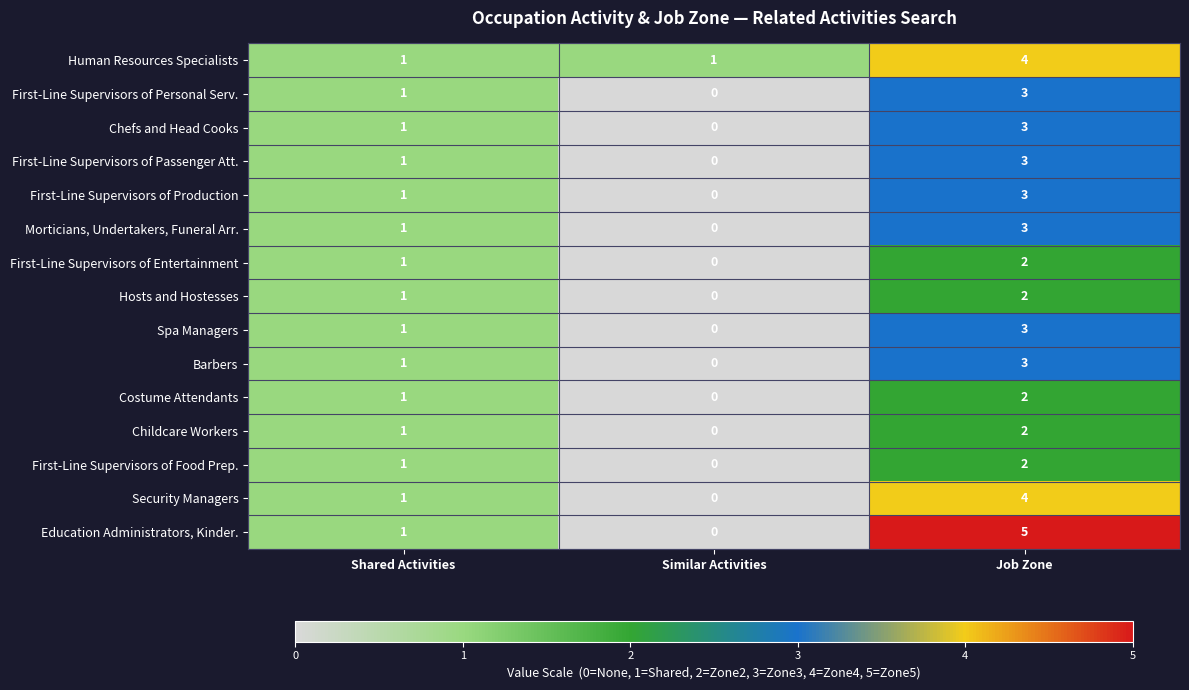

True or false: Human Resources Specialists has a value of 4 at Job Zone.

True